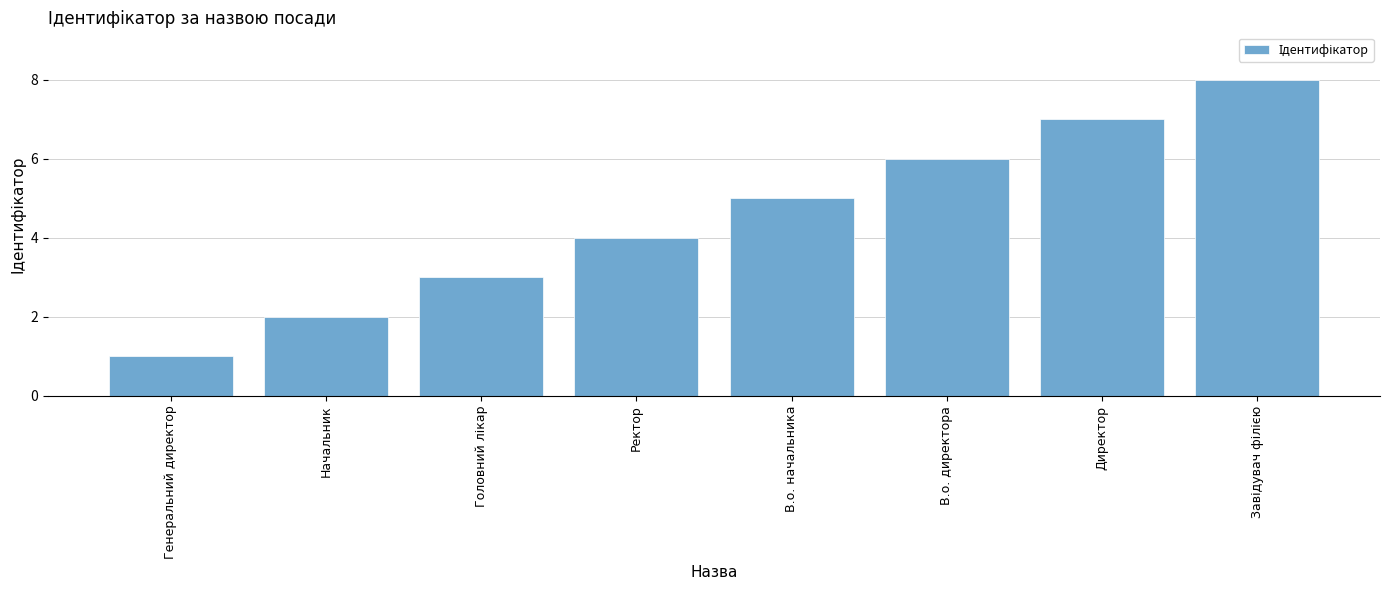

What is the label of the 1st bar from the left?

Генеральний директор